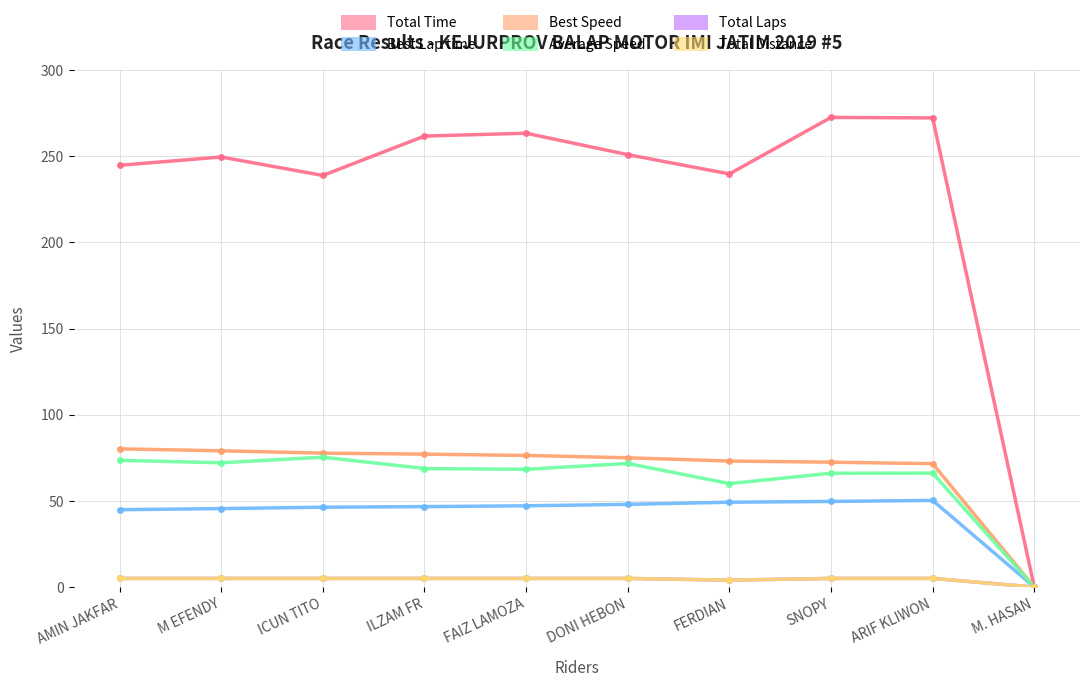

Which series has the largest total across all categories?

Total Time